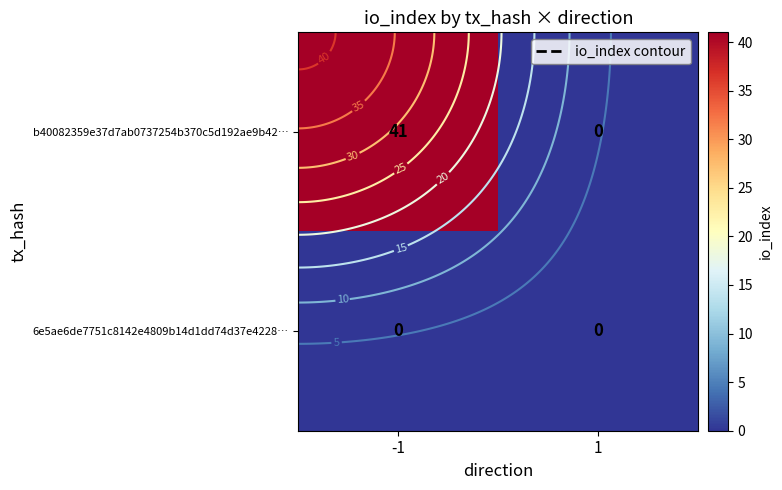

List the series in order of their peak value, highest first.

b40082359e37d7ab0737254b370c5d192ae9b42…, 6e5ae6de7751c8142e4809b14d1dd74d37e4228…